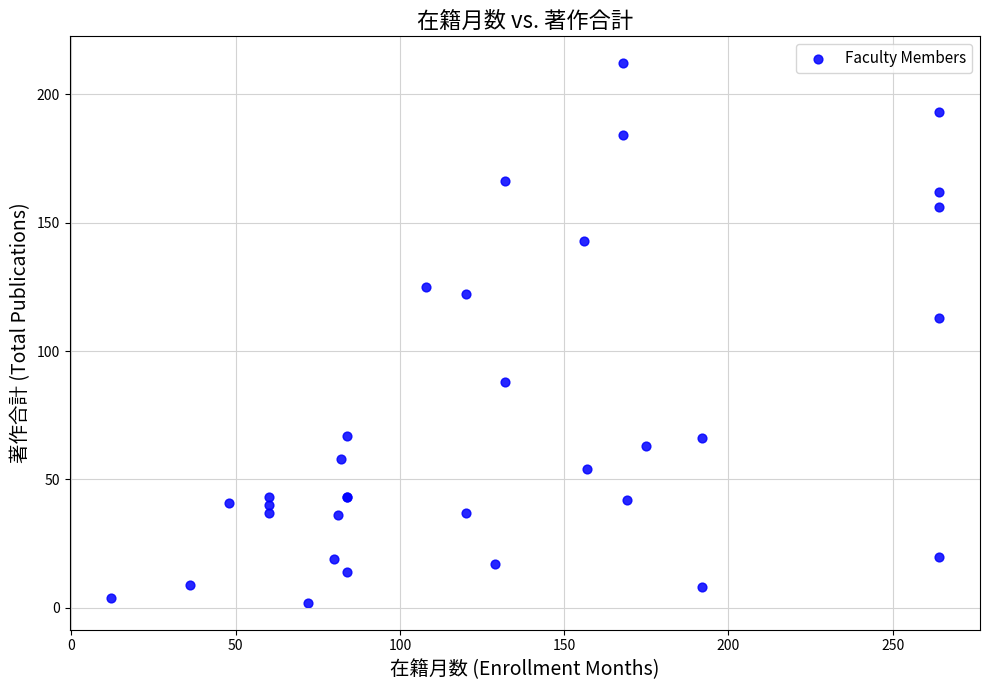

What Y value in the scatter plot is closest to 107?

113